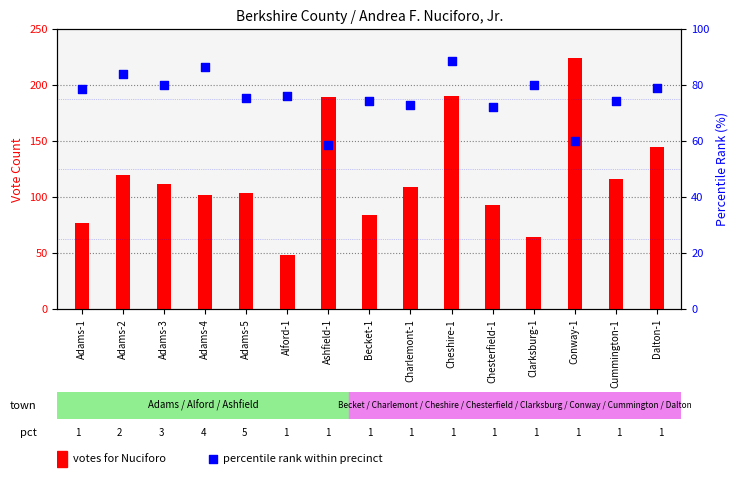

Which series reaches the maximum Y coordinate?

votes cast